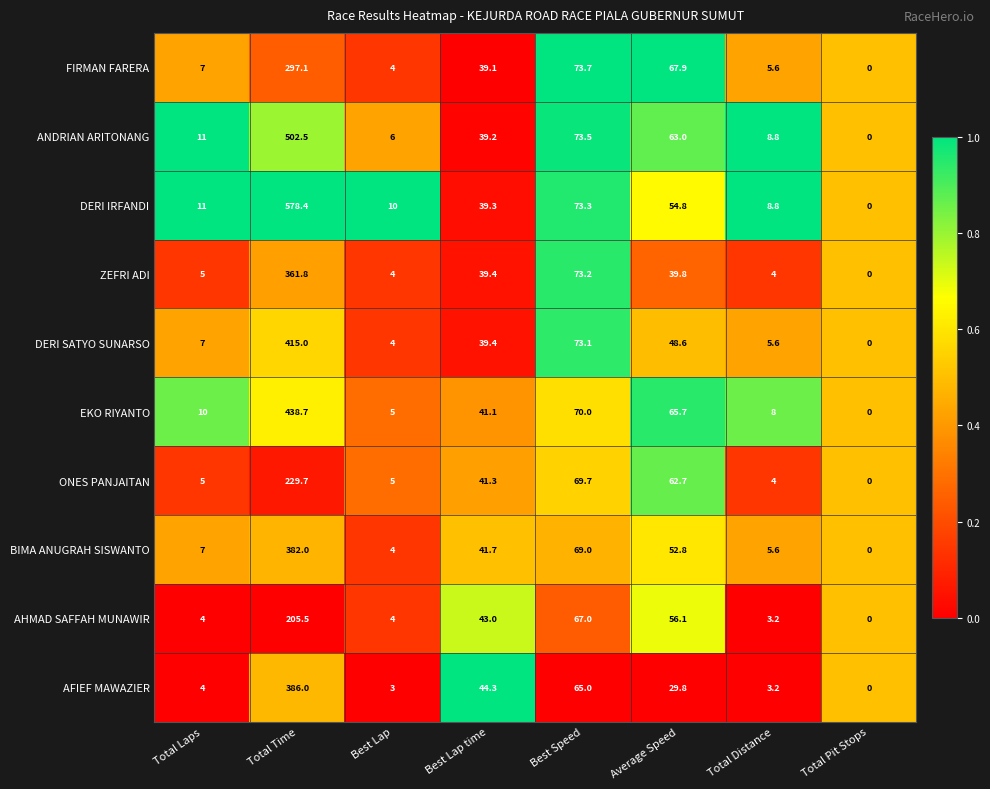

The DERI IRFANDI series shows 49.2 at Best Speed. True or false?

False